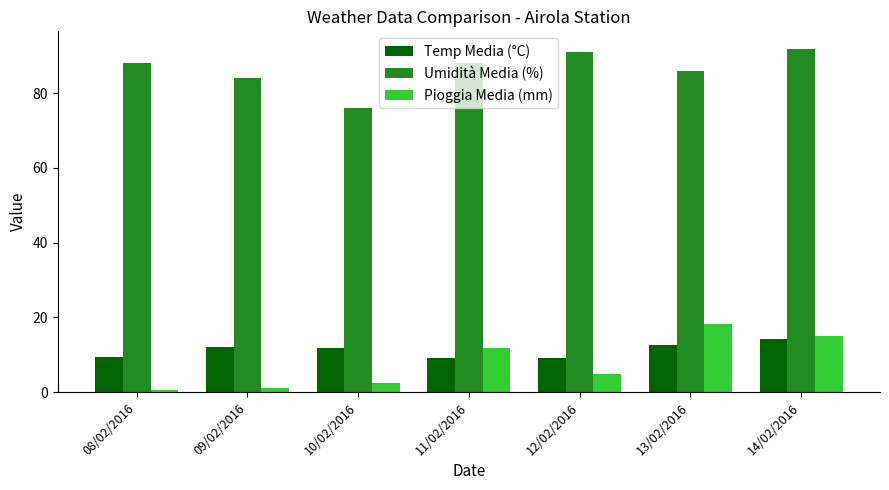

What position from the left is 14/02/2016?

7